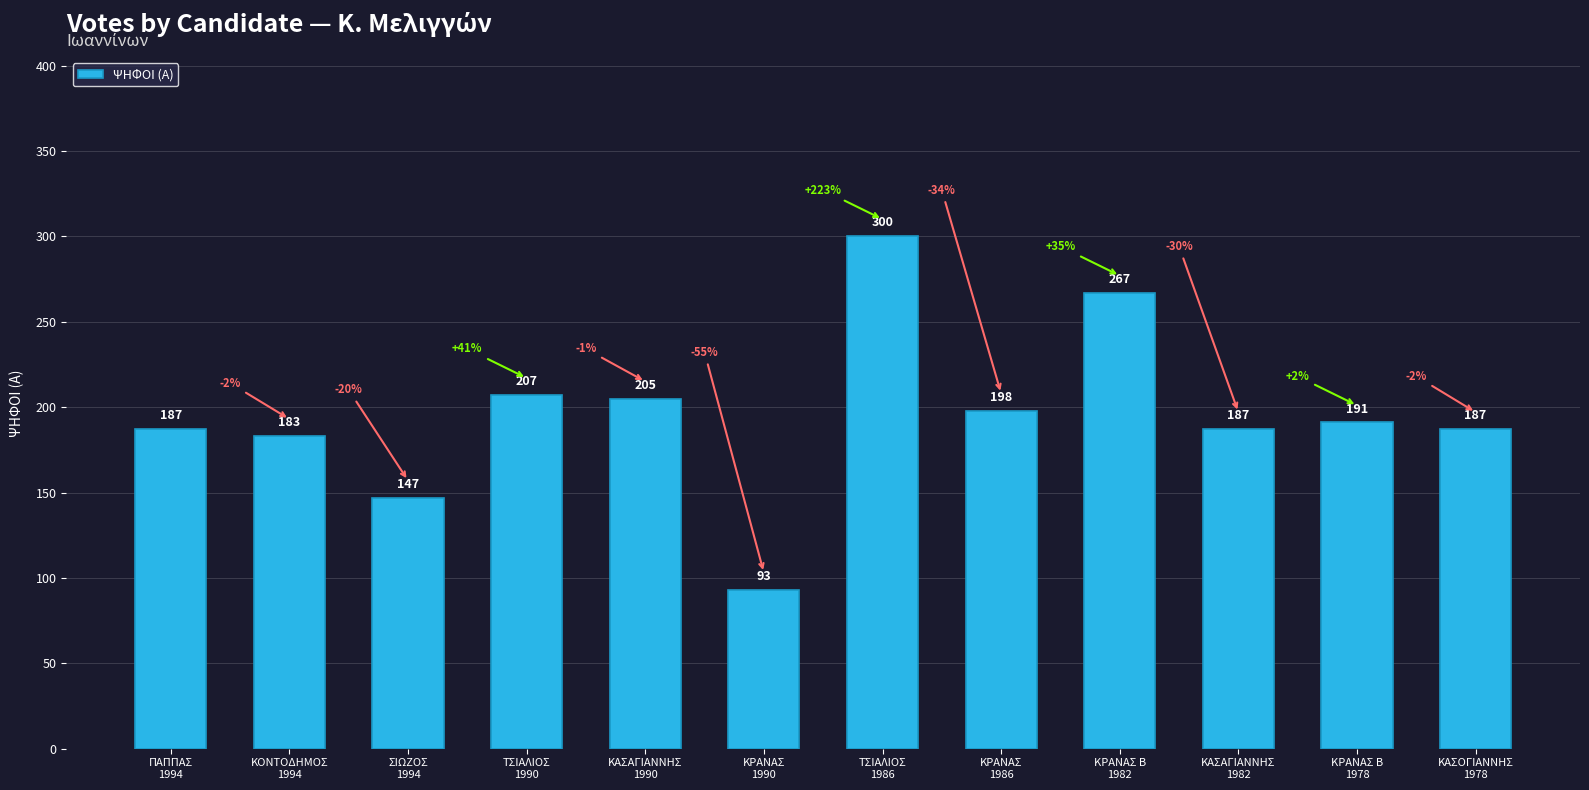

Does the chart contain stacked bars?

No